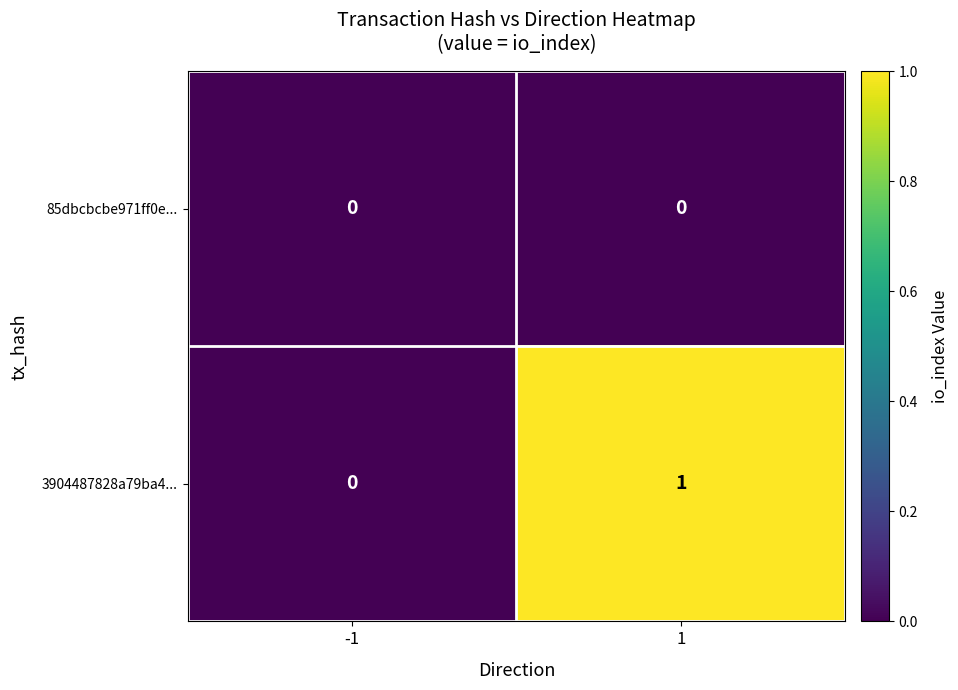

Reading left to right, list all the values displayed in this chart.

85dbcbcbe971ff0e...: 0	0
3904487828a79ba4...: 0	1